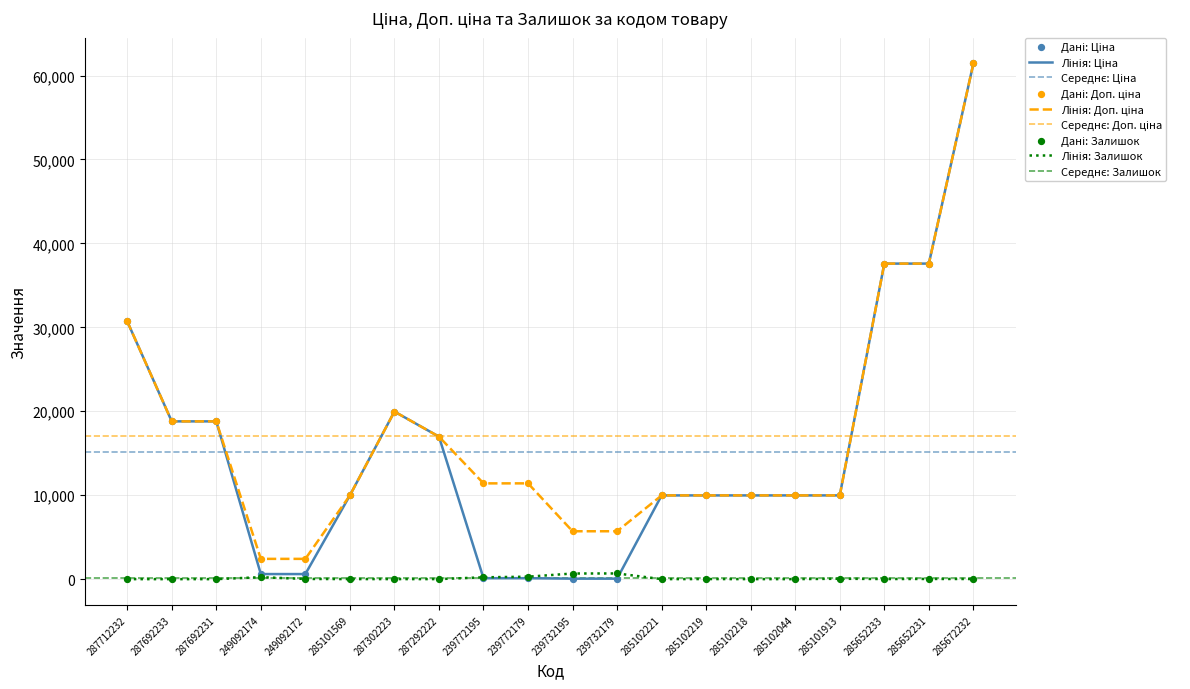

What is the total value across all series at 285102218?

19953.0